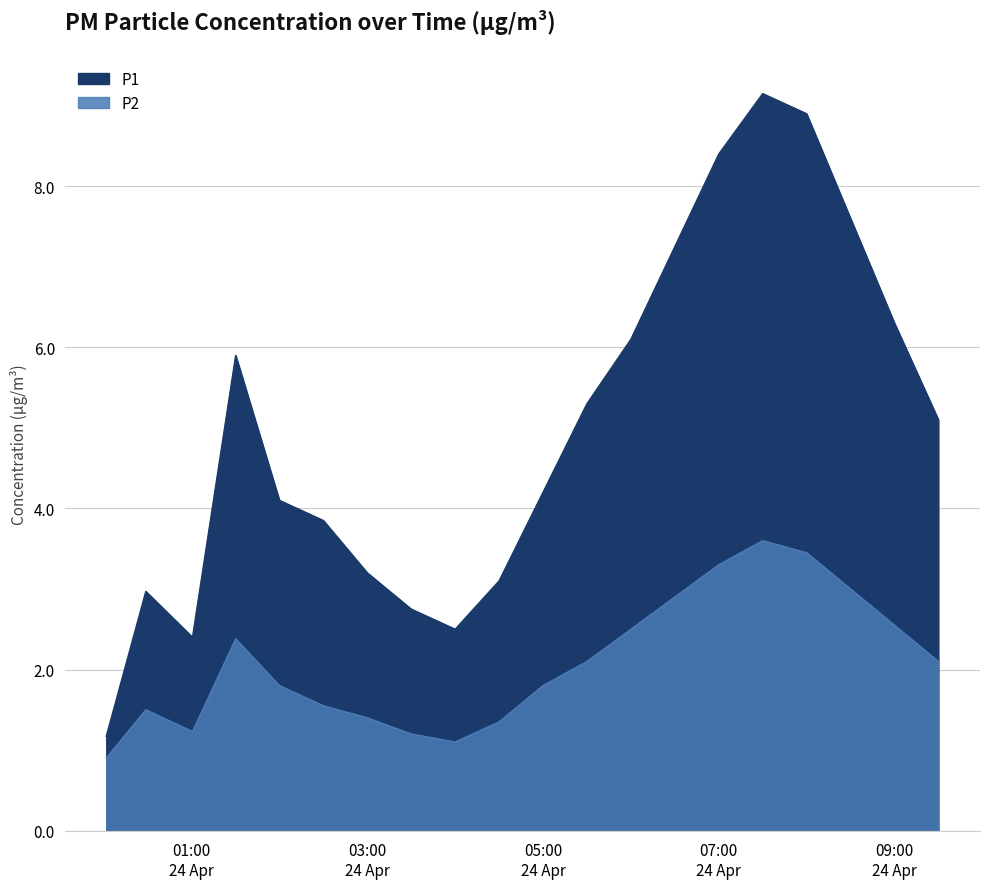

How many values in the P1 series exceed 5?

10